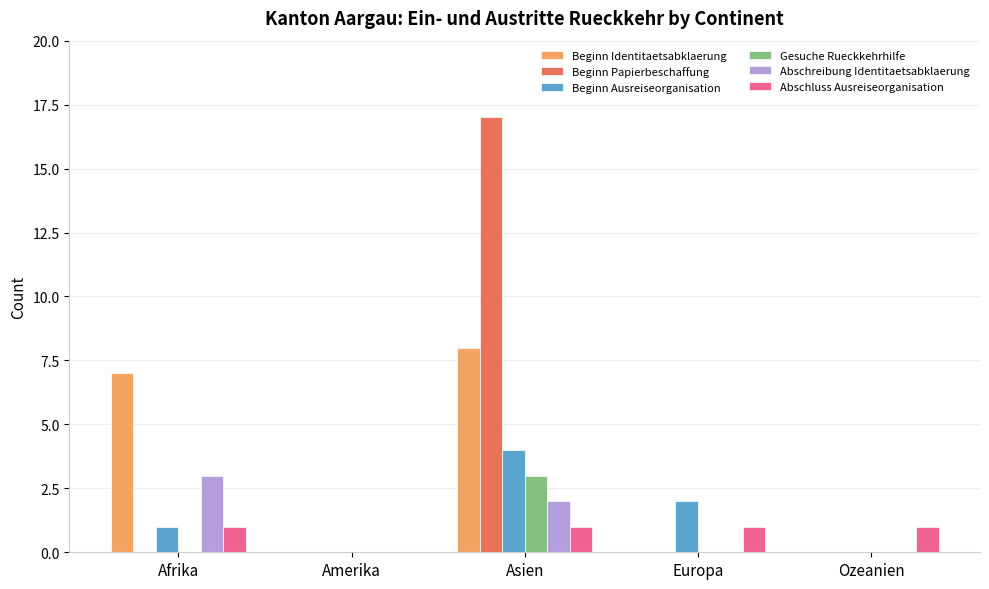

What are all the series names shown in the legend?

Beginn Identitaetsabklaerung, Beginn Papierbeschaffung, Beginn Ausreiseorganisation, Gesuche Rueckkehrhilfe, Abschreibung Identitaetsabklaerung, Abschluss Ausreiseorganisation